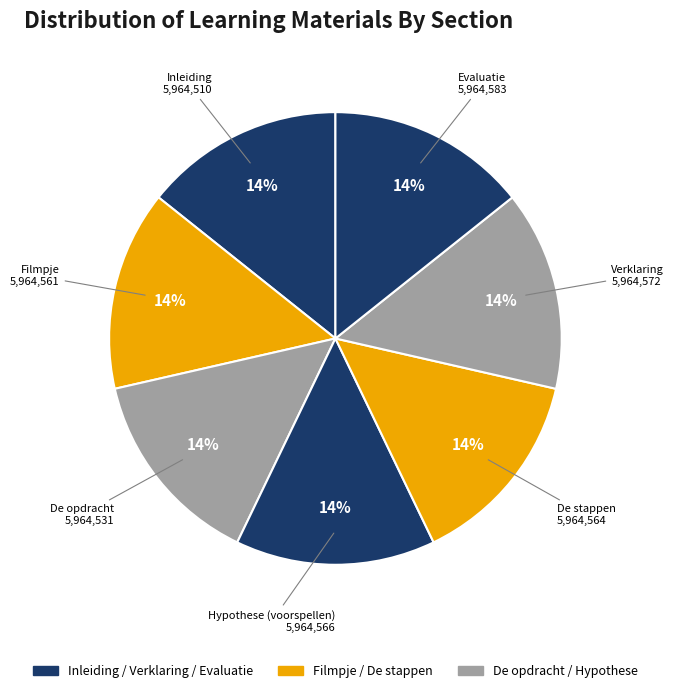

To the nearest percent, what is the combined percentage of De stappen and Hypothese (voorspellen)?

29%